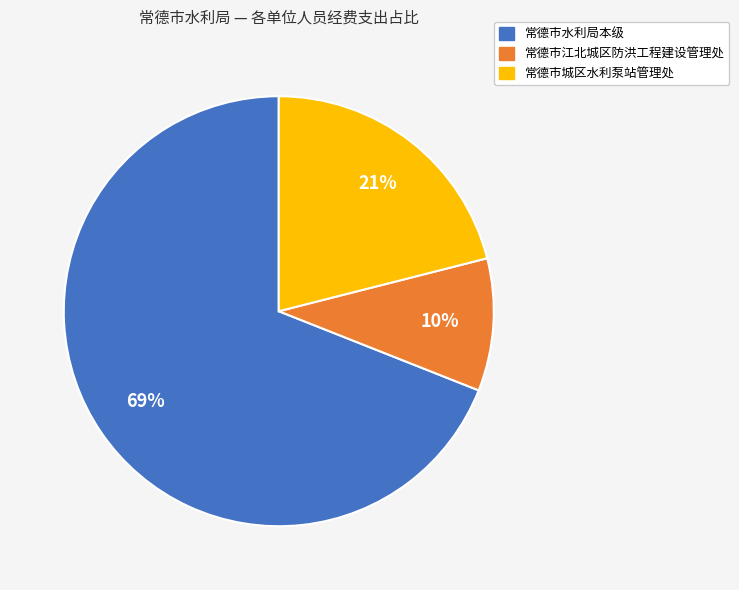

Is it true that 常德市城区水利泵站管理处 is 21% of the pie?

True